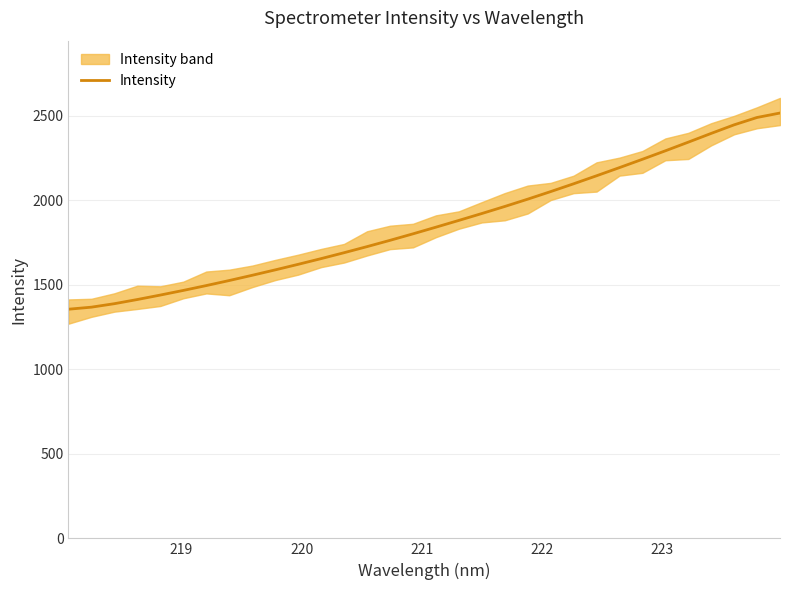

What is the minimum value for Intensity?

1355.0